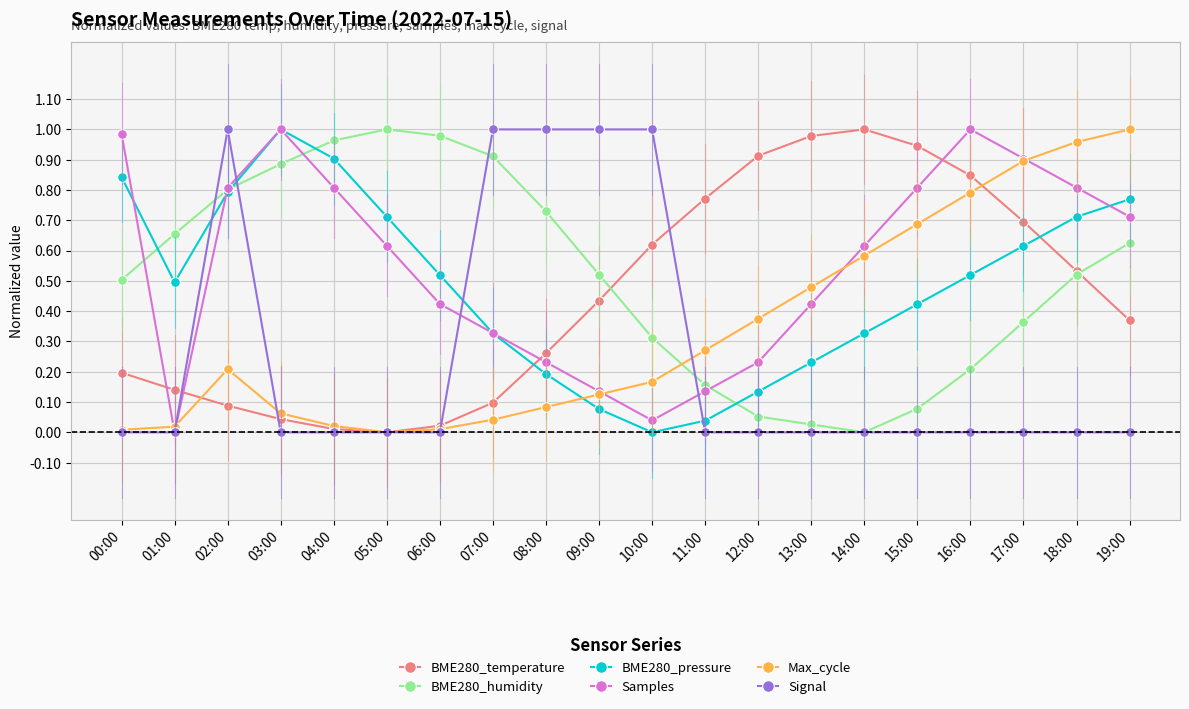

The BME280_humidity series shows 0.2 at 11:00. True or false?

True